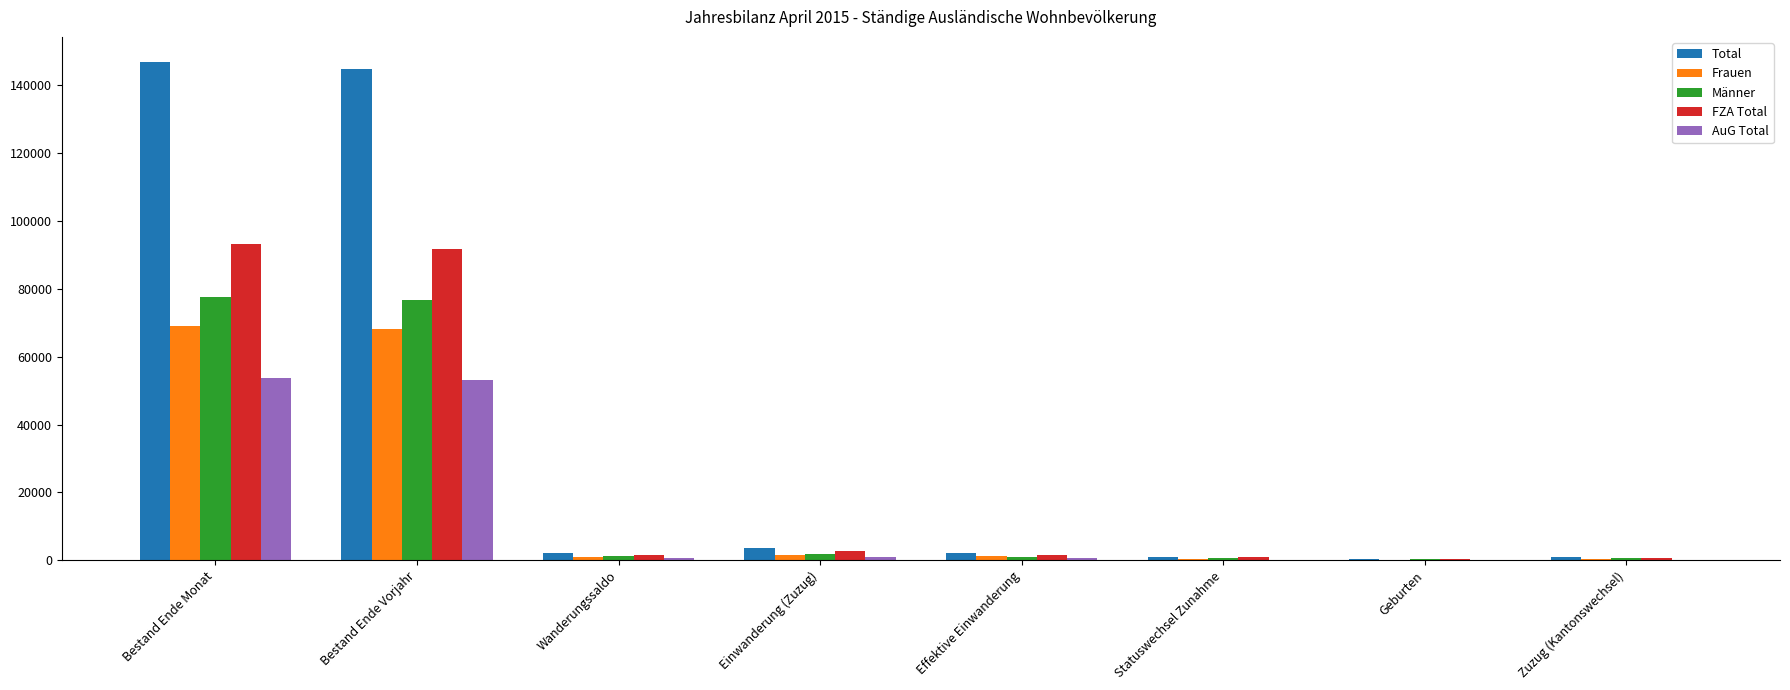

What is the sum of all FZA Total values?

193015